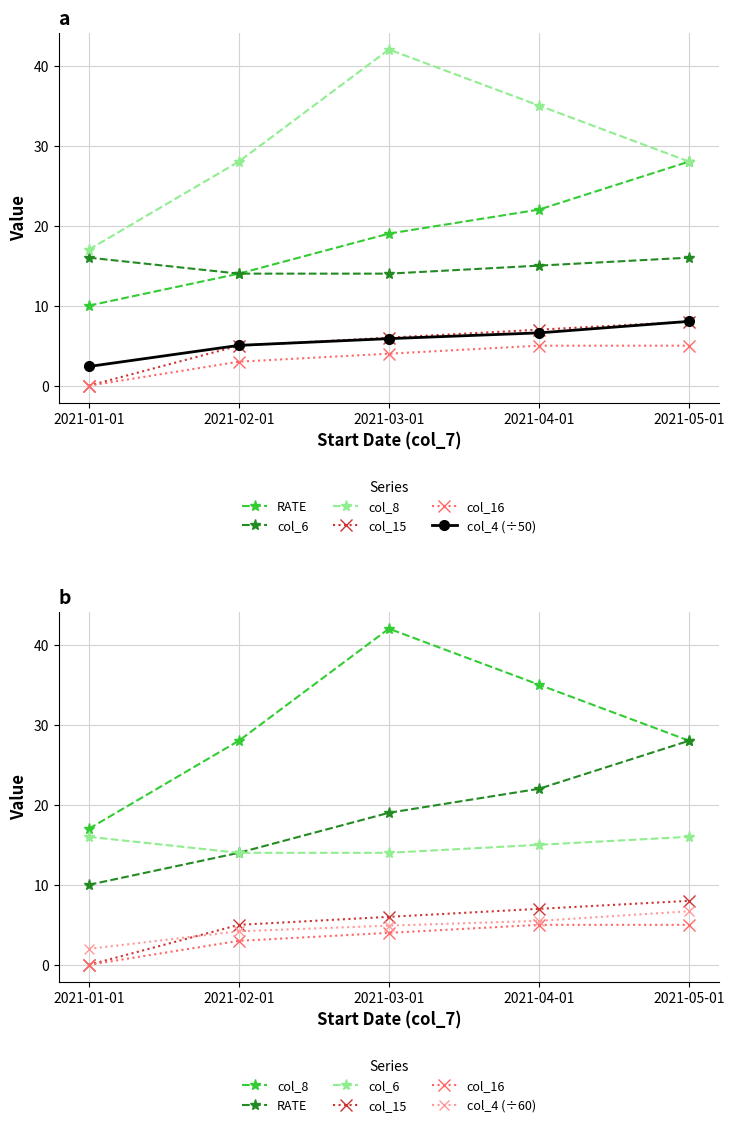

Reading left to right, extract all data points from this chart.

RATE: 10.0	14.0	19.0	22.0	28.0
col_6: 16.0	14.0	14.0	15.0	16.0
col_8: 17.0	28.0	42.0	35.0	28.0
col_15: 0.0	5.0	6.0	7.0	8.0
col_16: 0.0	3.0	4.0	5.0	5.0
col_4: 2.0	4.2	4.9	5.5	6.7